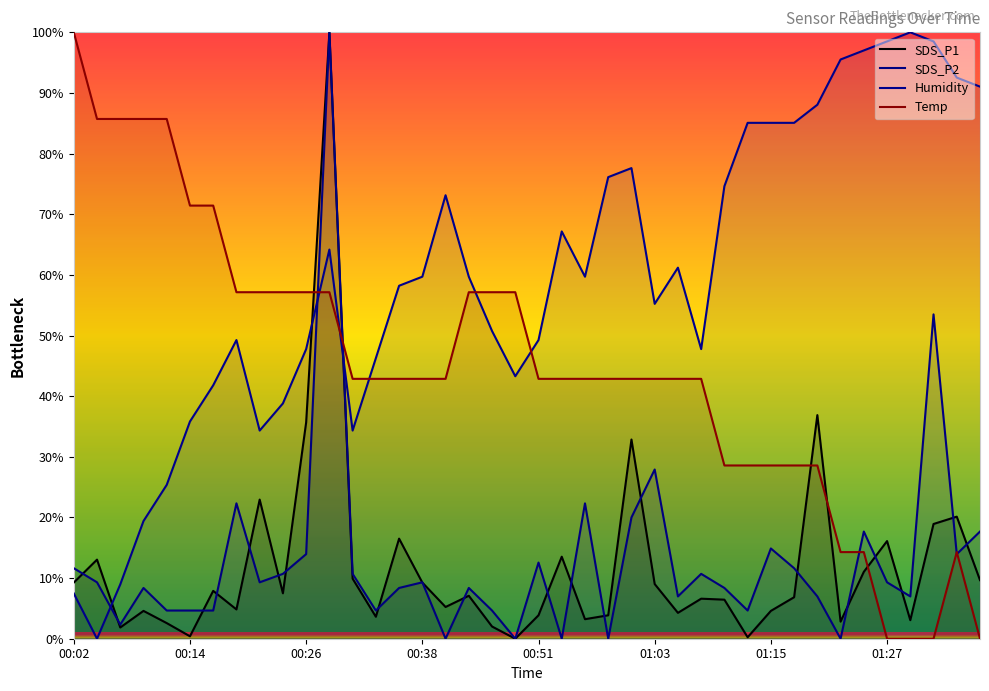

Between 00:53 and 01:15, which is larger?

00:53